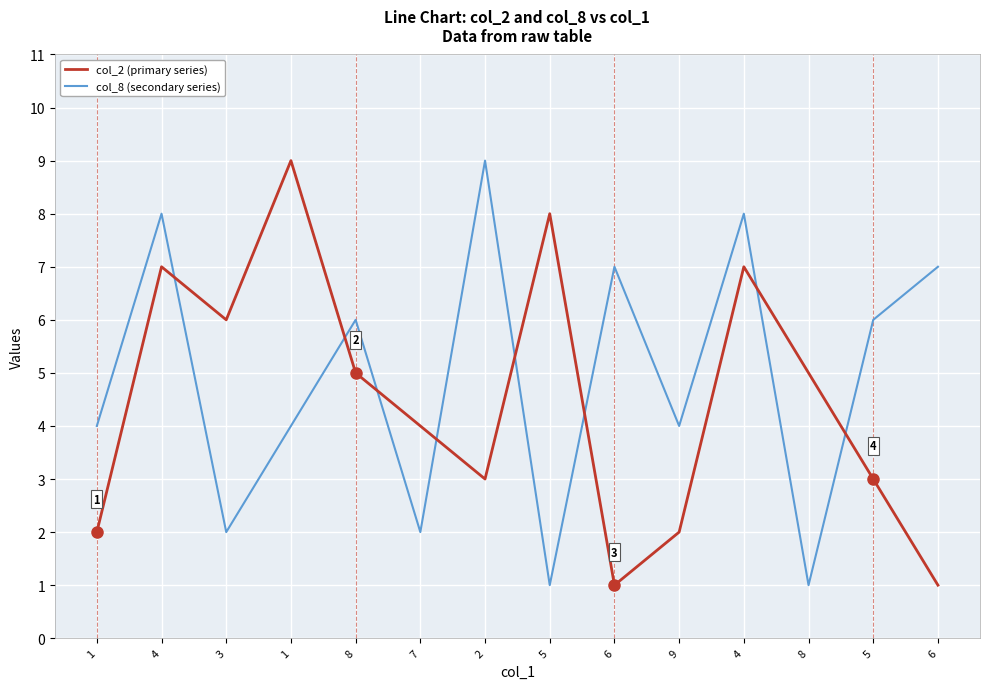

What is the maximum value shown in the chart?

9